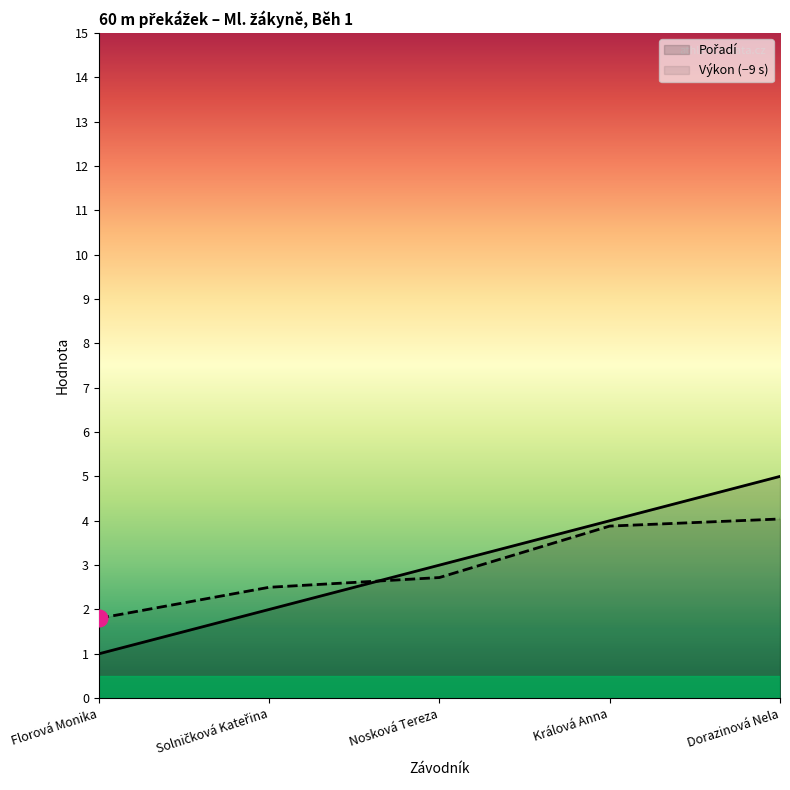

At which category does the chart reach its minimum across all series?

Florová Monika